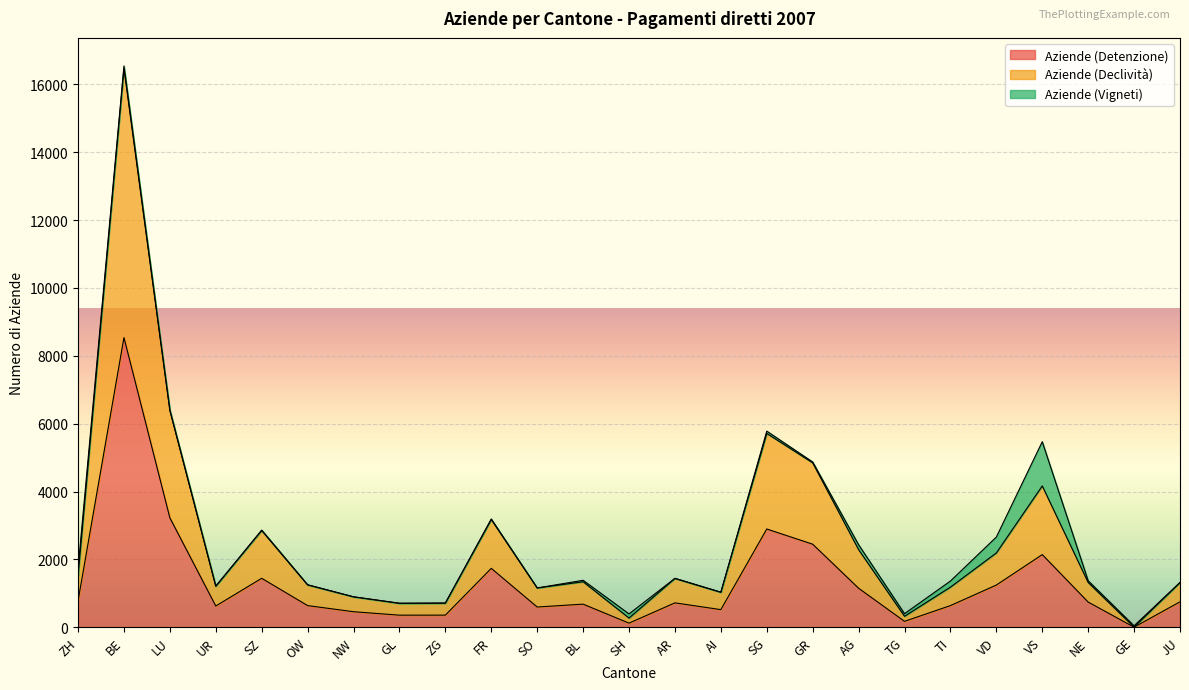

Which category has the lowest value across all series?

GE